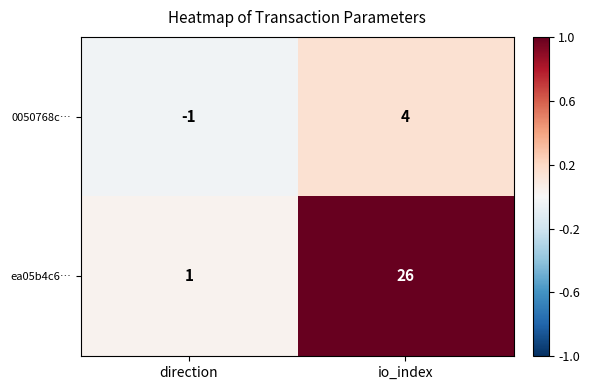

The value of ea05b4c6… at direction is 1. True or false?

True